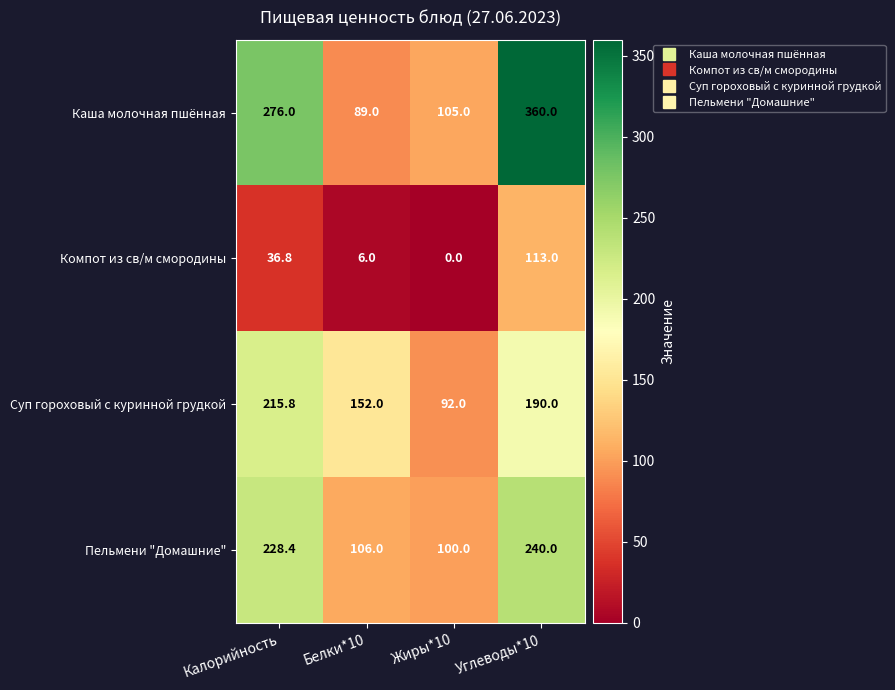

Which series has the largest total across all categories?

Каша молочная пшённая